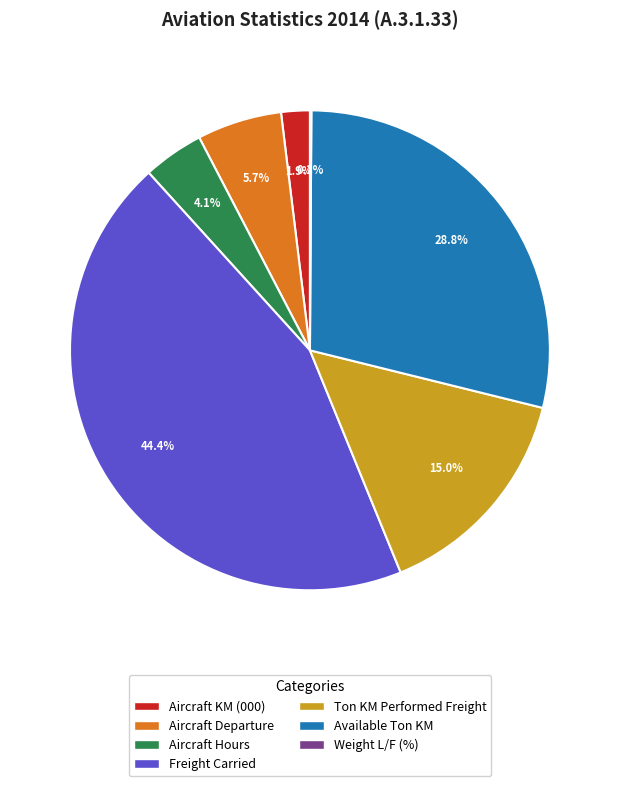

To the nearest percent, what percentage of the pie is Aircraft Hours?

4%